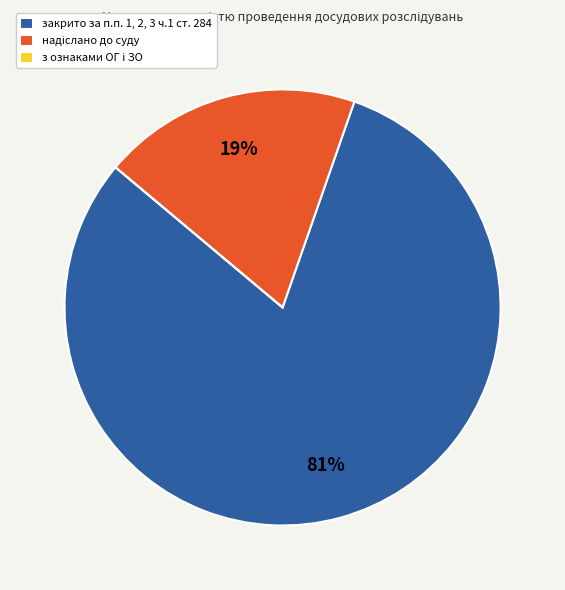

What percentage is the закрито за п.п. 1, 2, 3 ч.1 ст. 284 slice, to the nearest percent?

81%